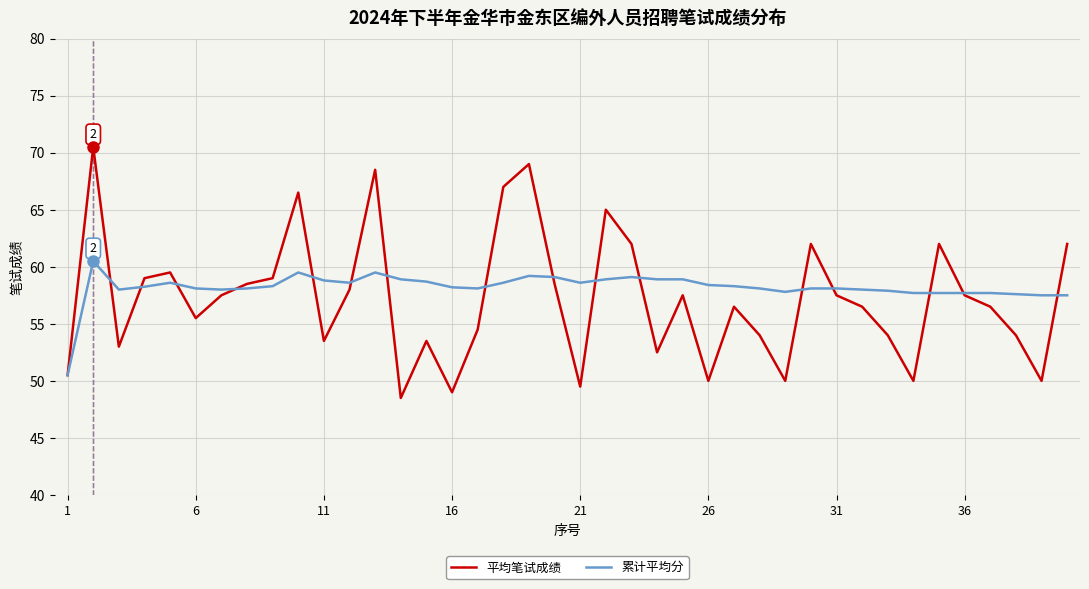

Rank the series by their maximum value, from lowest to highest.

累计平均分, 平均笔试成绩